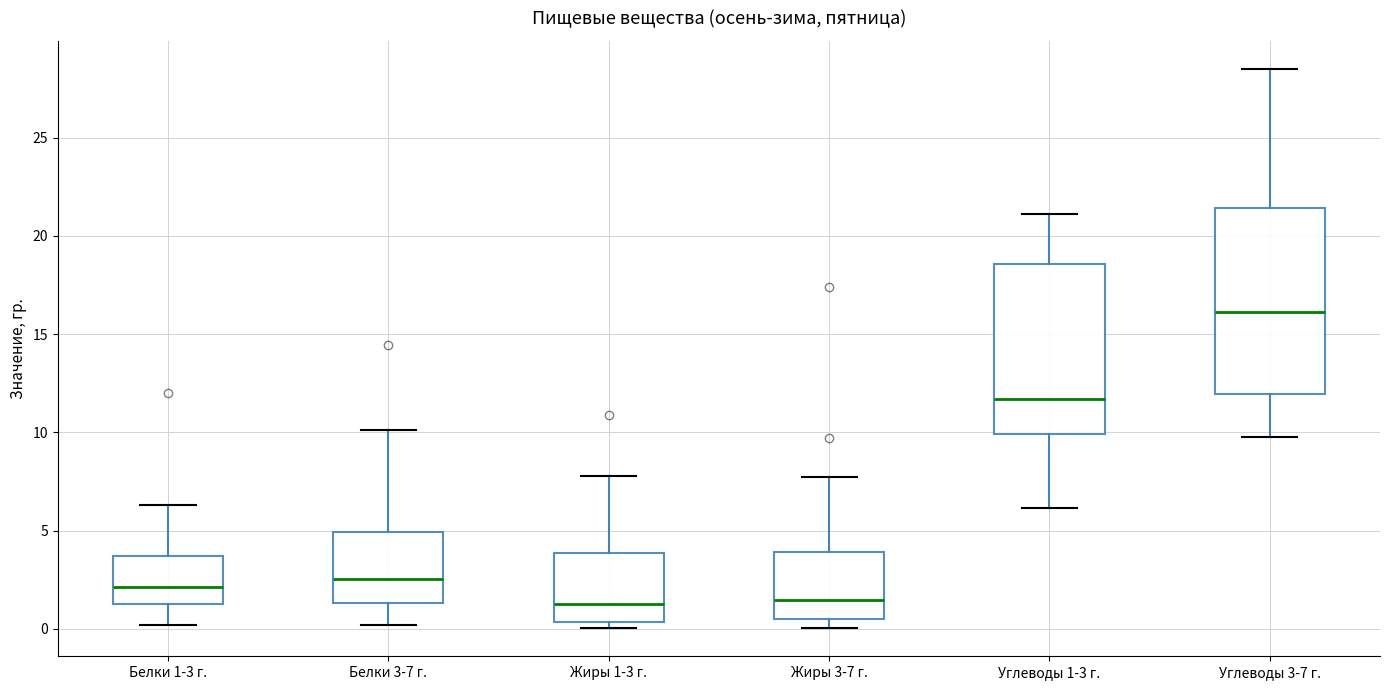

Which box is the tallest, from its lower edge to its upper edge?

Углеводы 3-7 г.